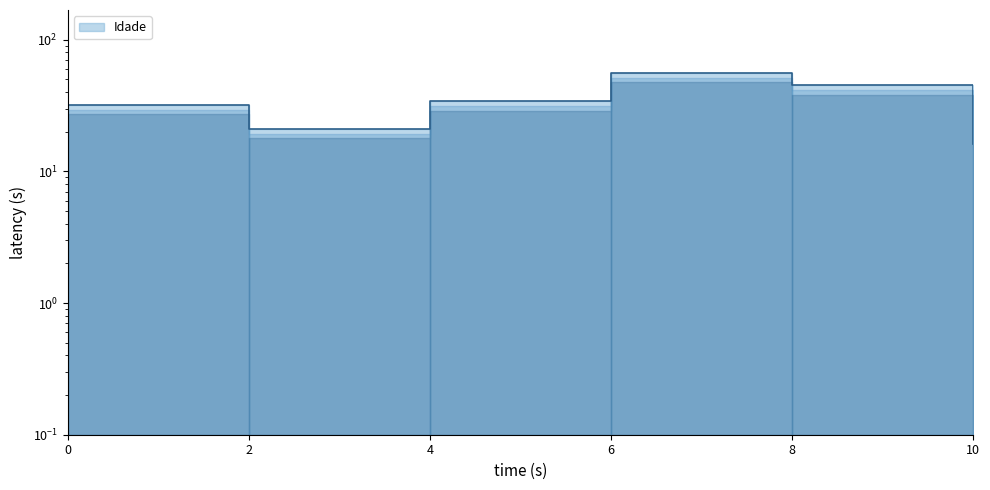

How many values exceed 34?

2